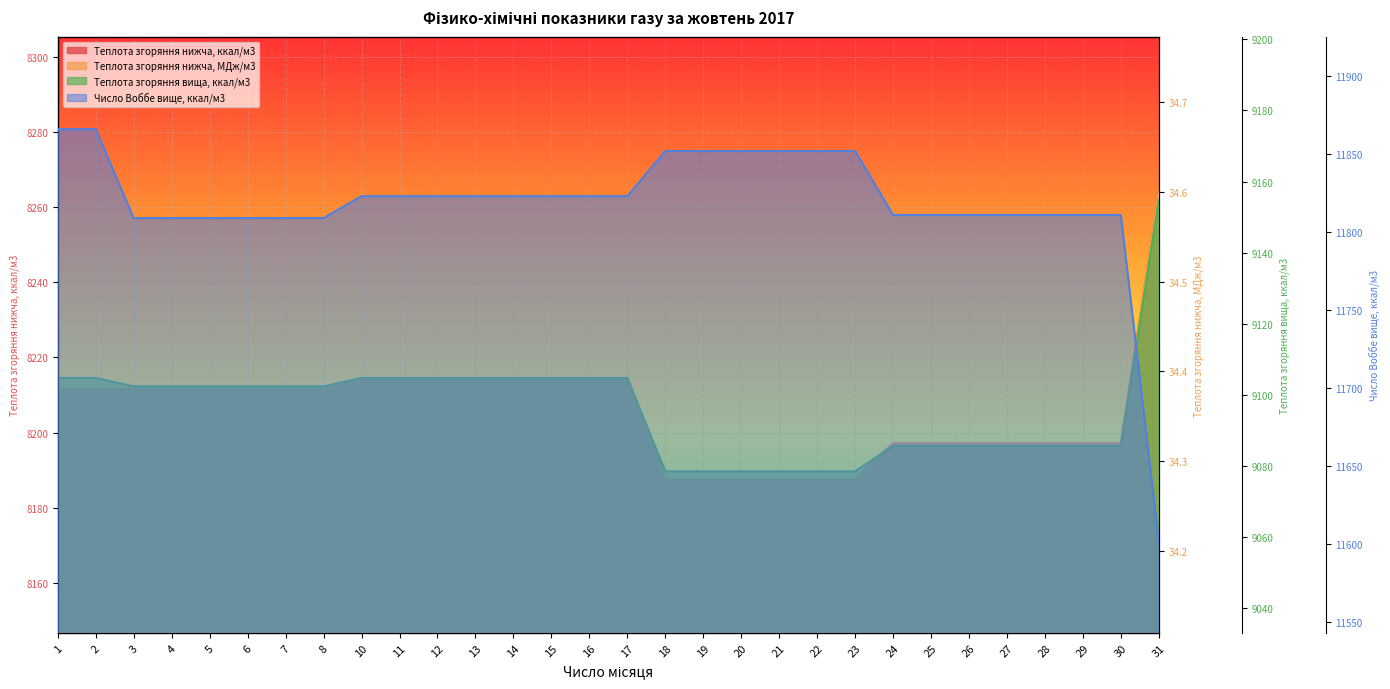

What is the maximum value shown in the chart?

11866.0